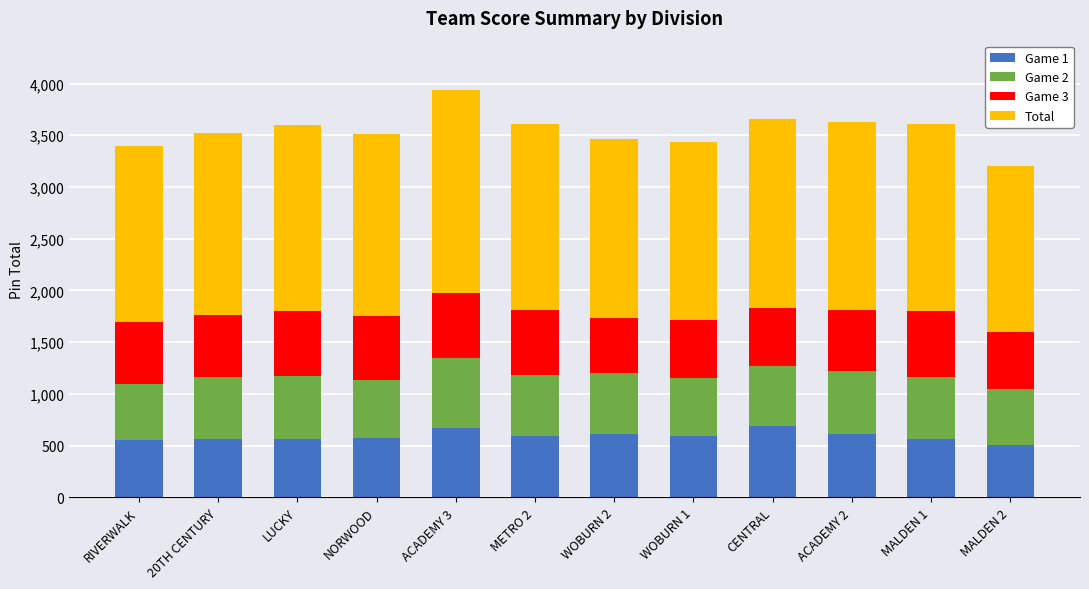

What is the difference between the second highest and minimum values in the Game 1 series?

163